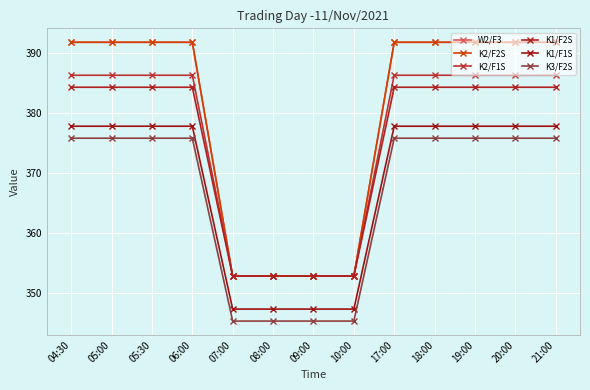

What is the highest value of the K2/F1S series?

386.3